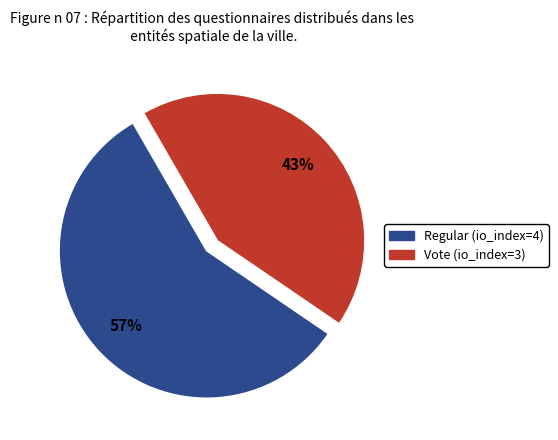

Is there a majority slice in this chart?

Yes